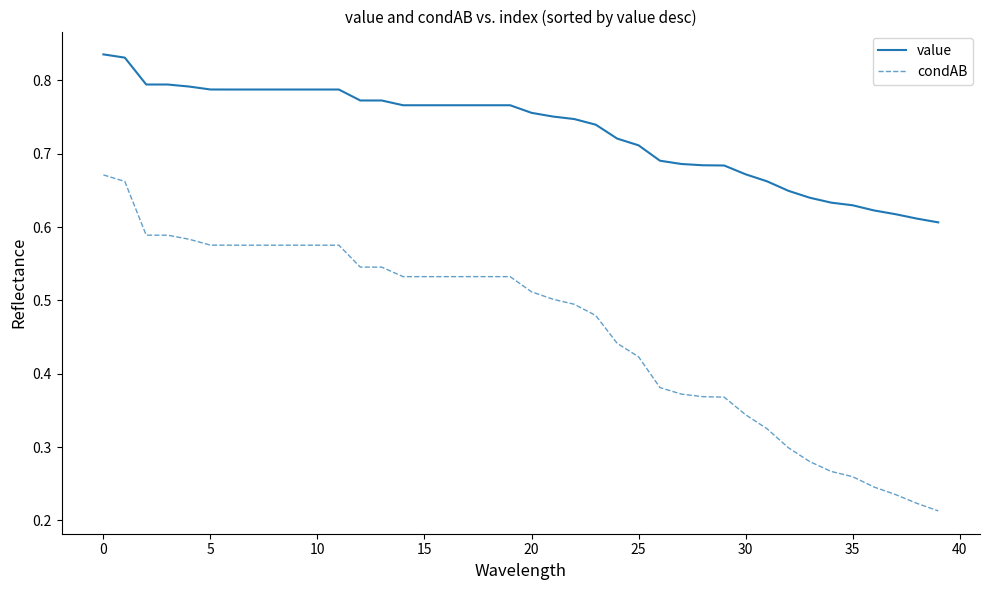

List the series in order of their overall mean, highest first.

value, condAB